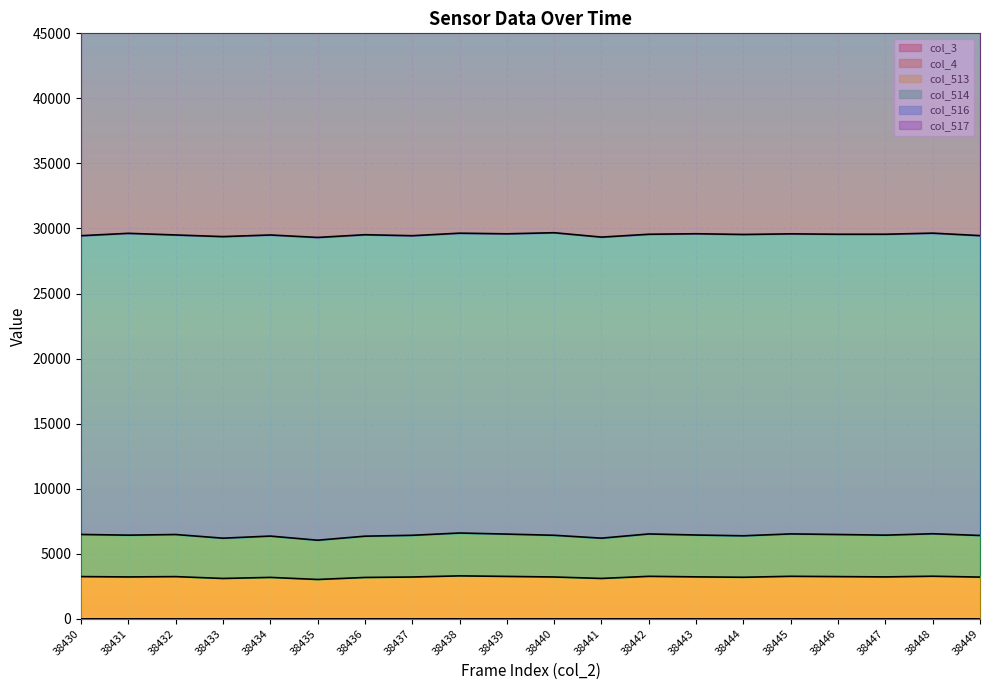

What is the total value across all series at 38431?

68747